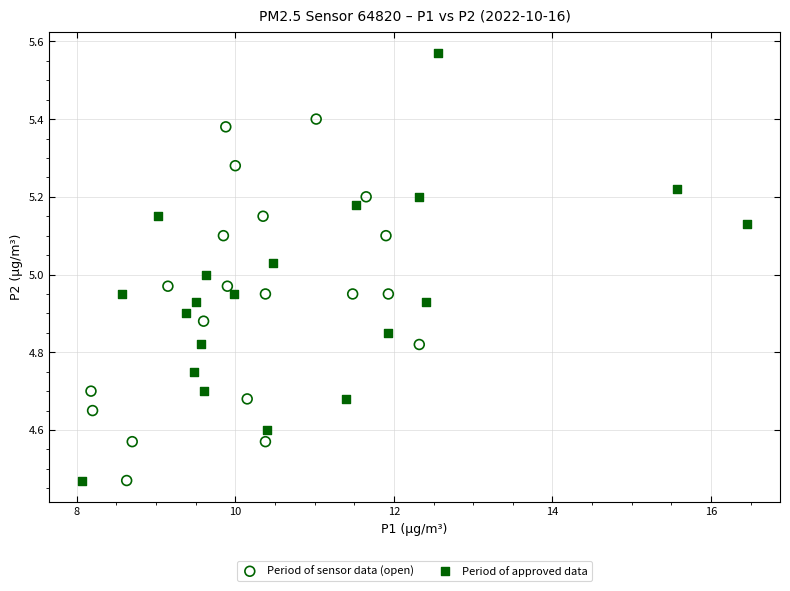

Which series reaches the maximum Y coordinate?

Period of approved data